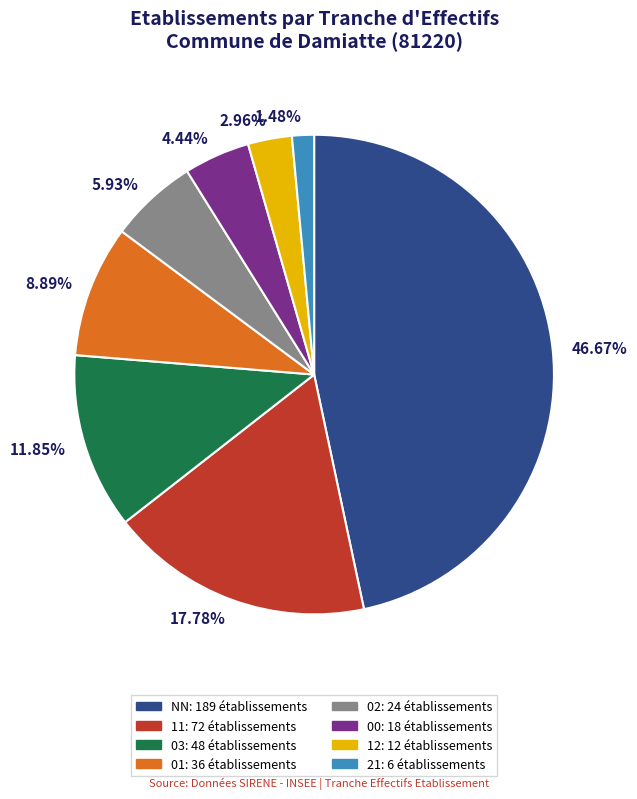

Is it true that 00 is 14% of the pie?

False